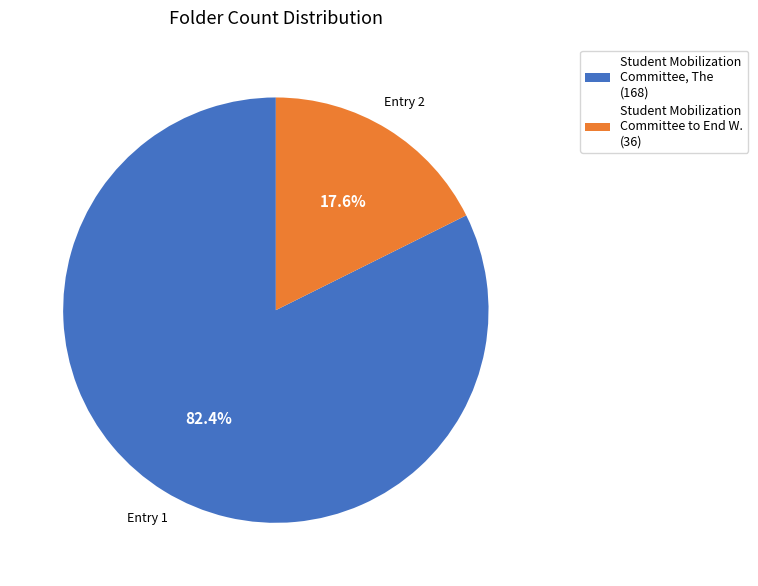

What is the largest slice in the pie chart?

Student Mobilization Committee, The (168)